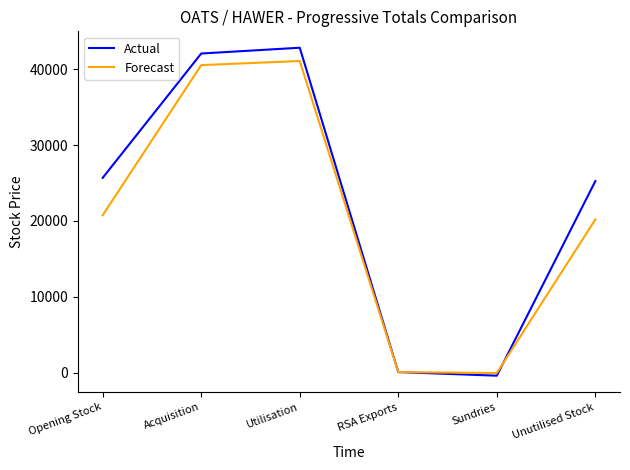

Which category has the highest value in the Forecast series?

Utilisation